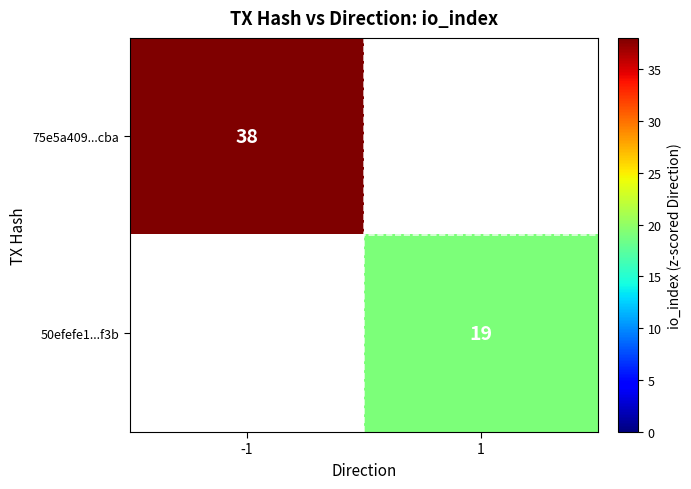

Which category has the lowest value across all series?

1